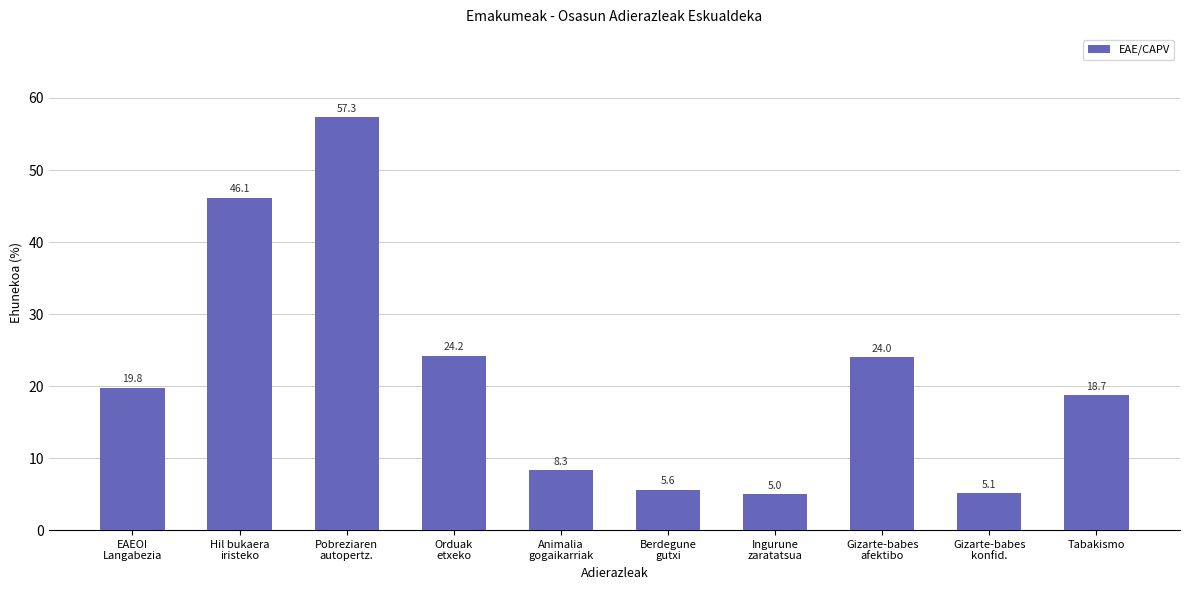

Reading left to right, what are all the values shown in this chart?

19.8	46.1	57.3	24.2	8.3	5.6	5.0	24.0	5.1	18.7